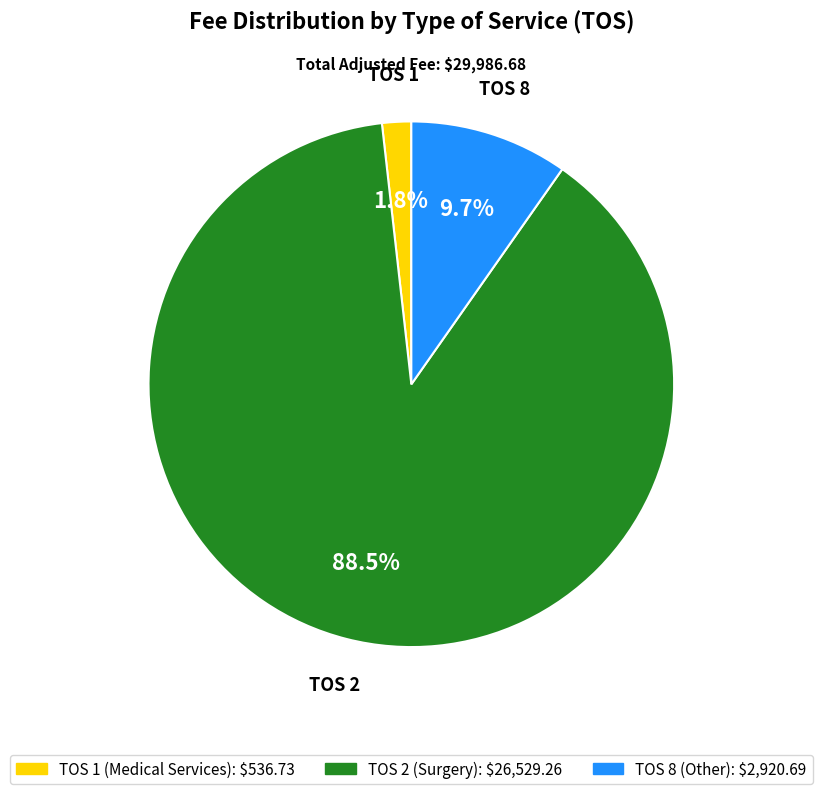

Rank the categories by value from lowest to highest.

TOS 1, TOS 8, TOS 2